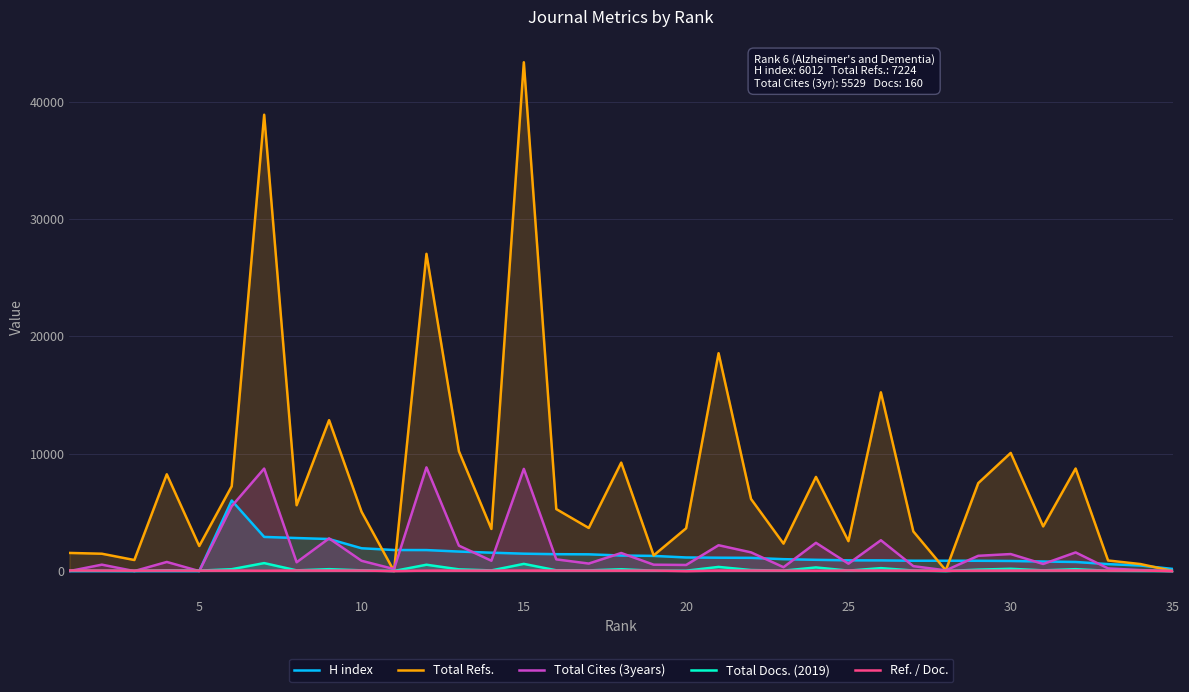

Which series has the largest total across all categories?

Total Refs.